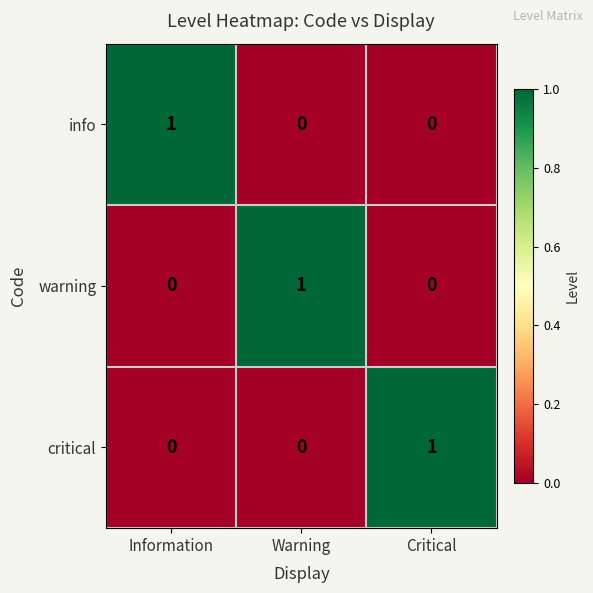

Reading left to right, transcribe all the data shown in this chart.

info: Information=1	Warning=0	Critical=0
warning: Information=0	Warning=1	Critical=0
critical: Information=0	Warning=0	Critical=1